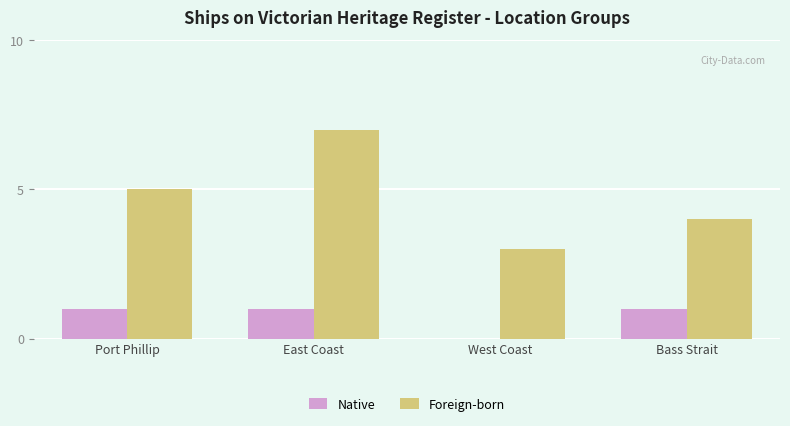

How many groups of bars are there?

4